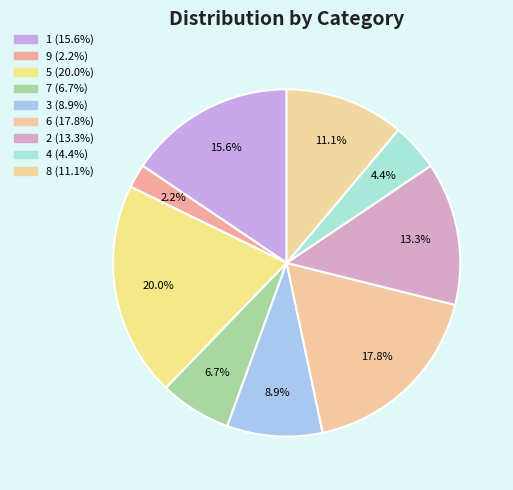

How many slices are in this pie chart?

9